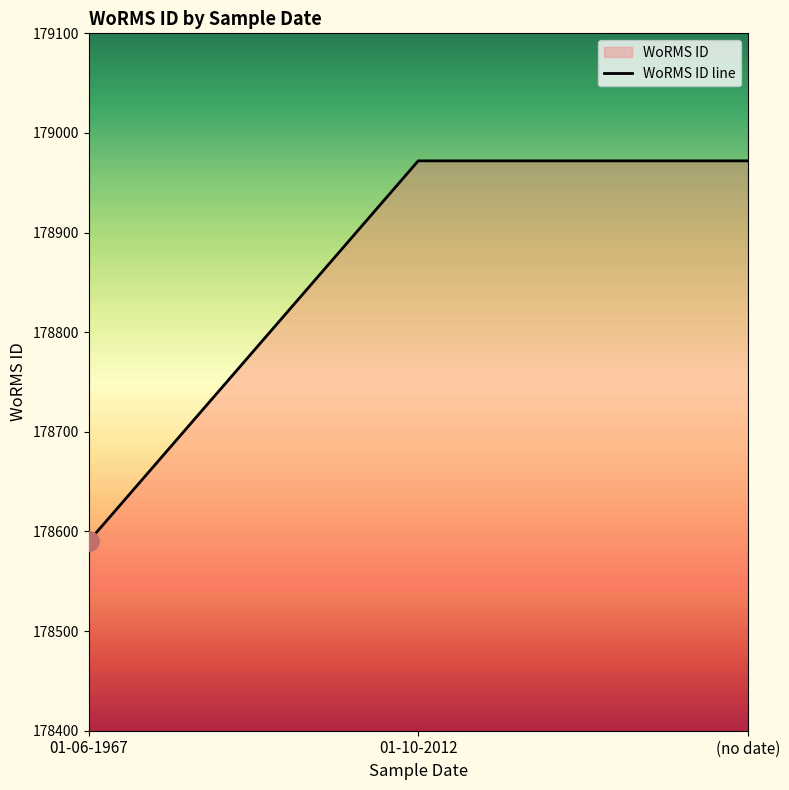

At which label is the value closest to 178781?

01-06-1967